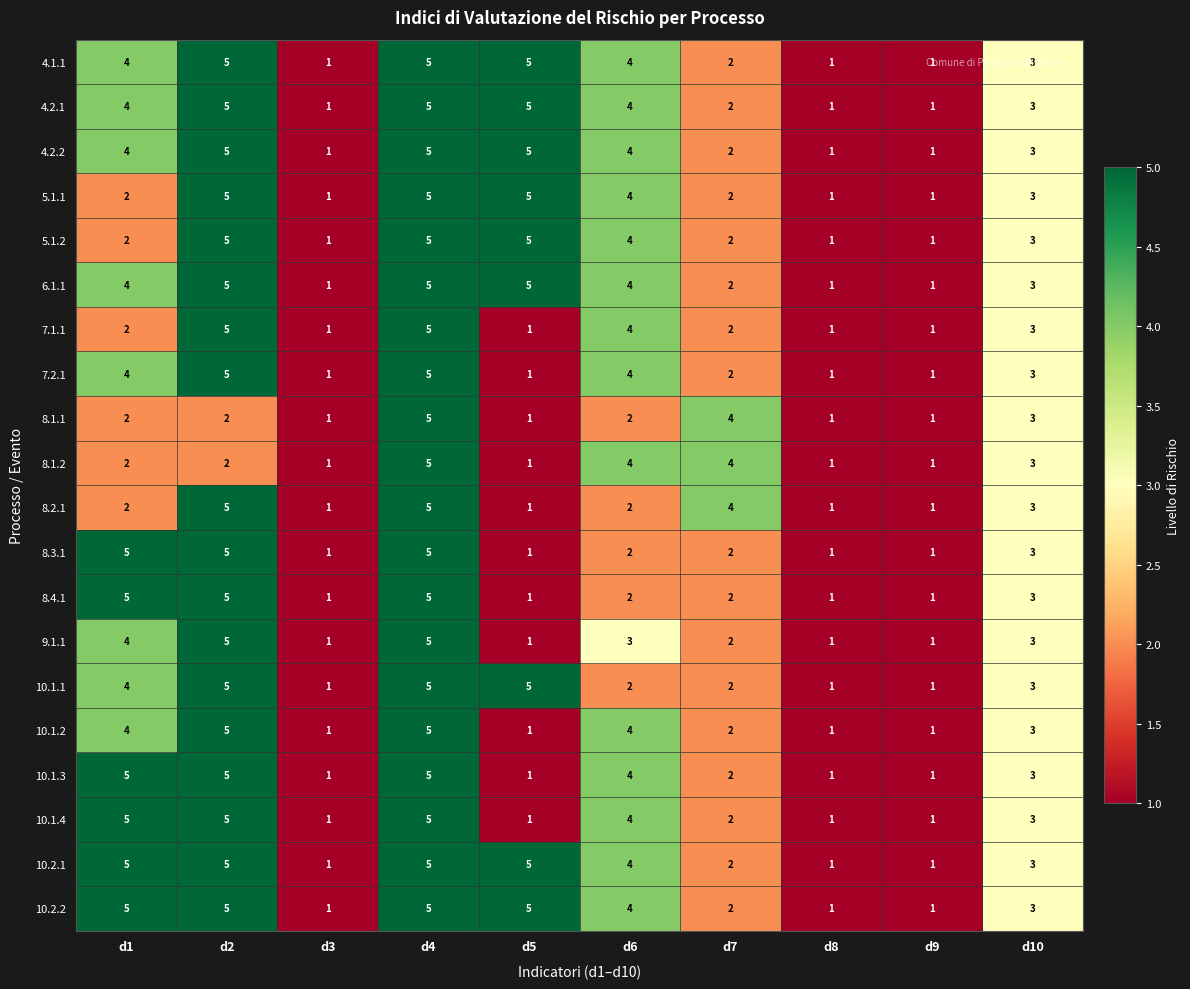

At which category is the sum across all series the highest?

d4